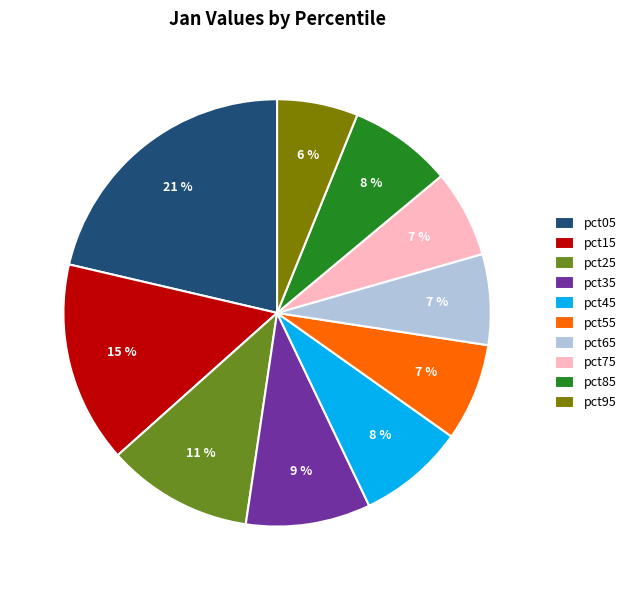

True or false: pct85 accounts for 8% of the total.

True